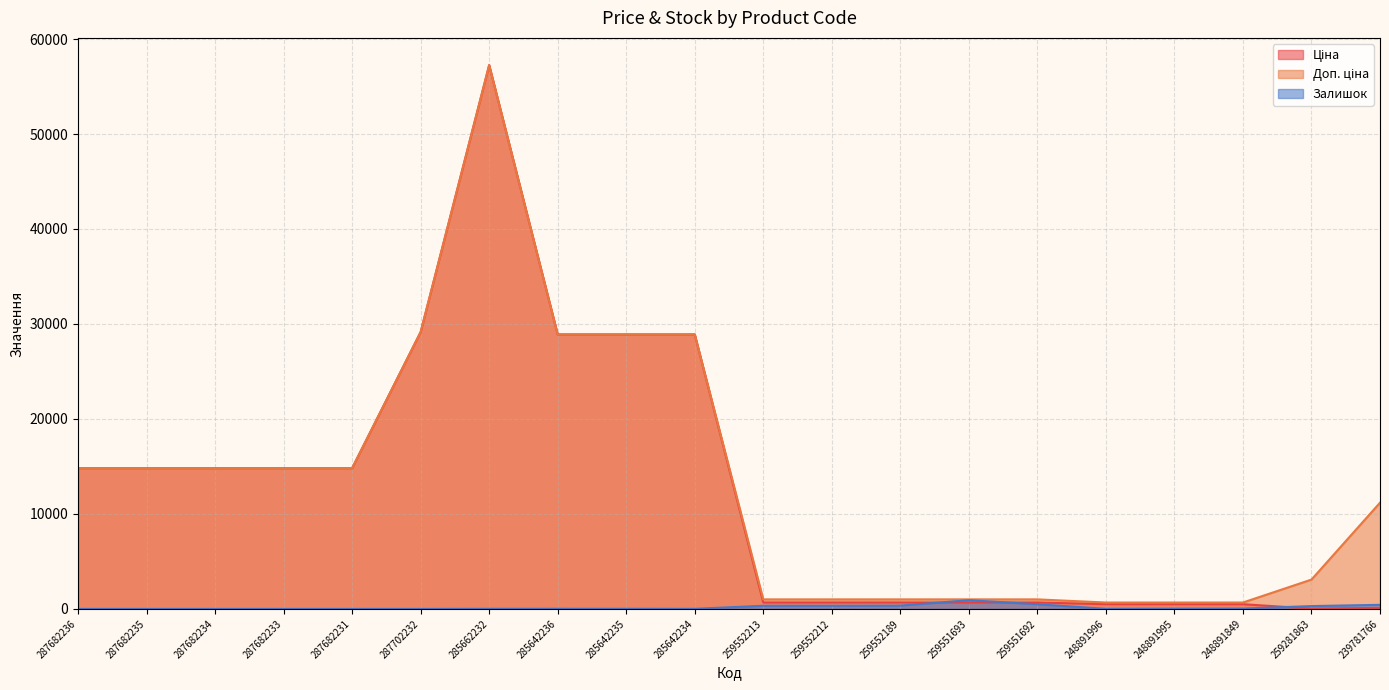

True or false: Залишок and Доп. ціна intersect in this chart.

False